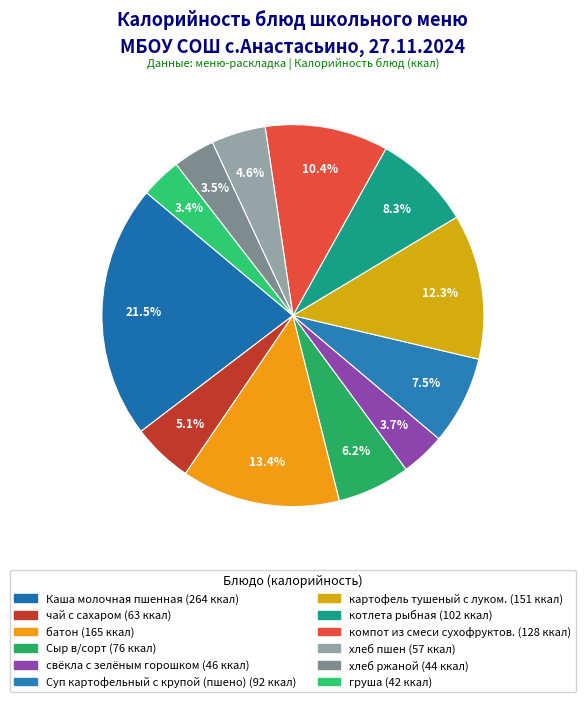

Approximately how many times larger is the value at батон compared to картофель тушеный с луком.?

1.1